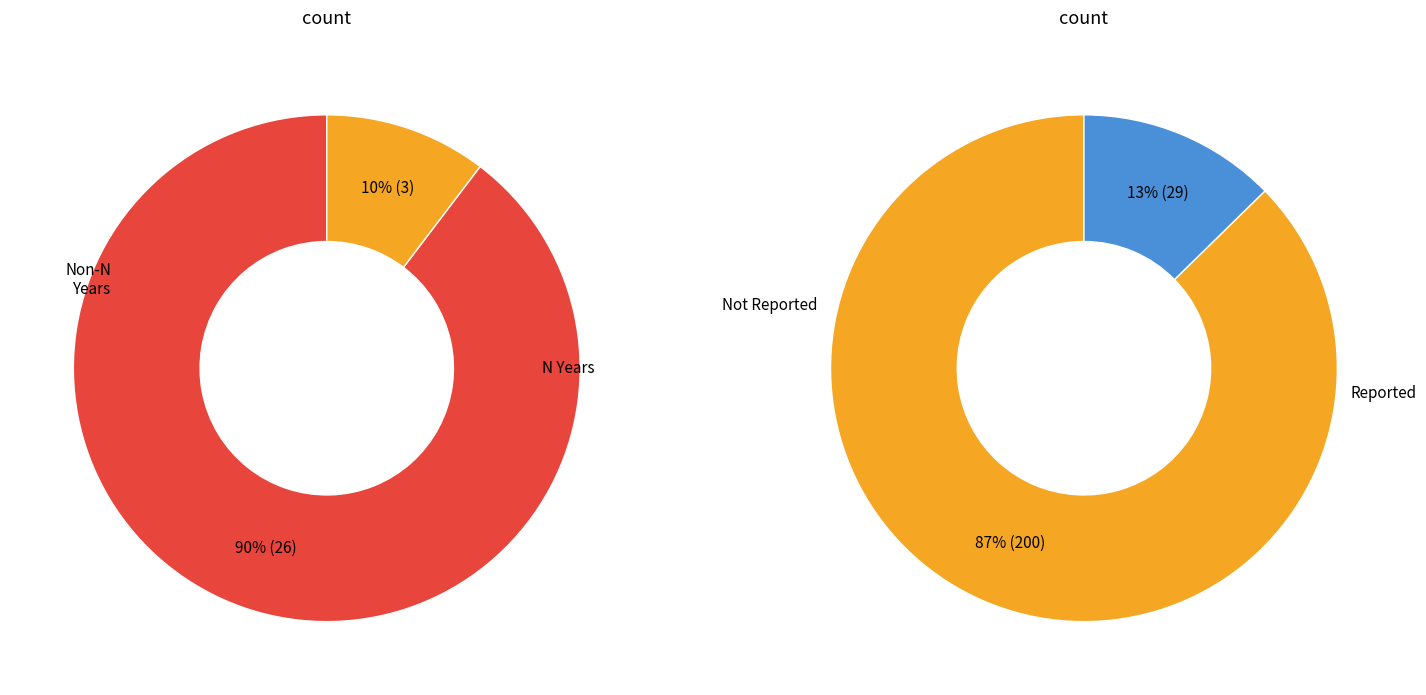

Count the number of slices in the pie.

4